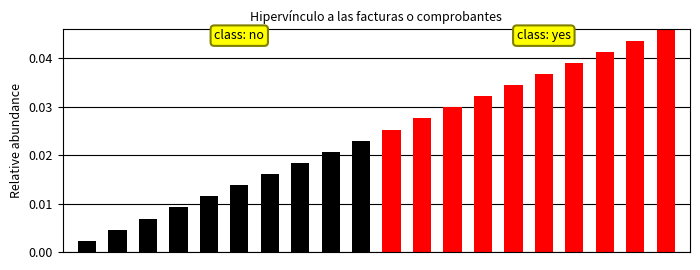

How many bars are there in total?

20